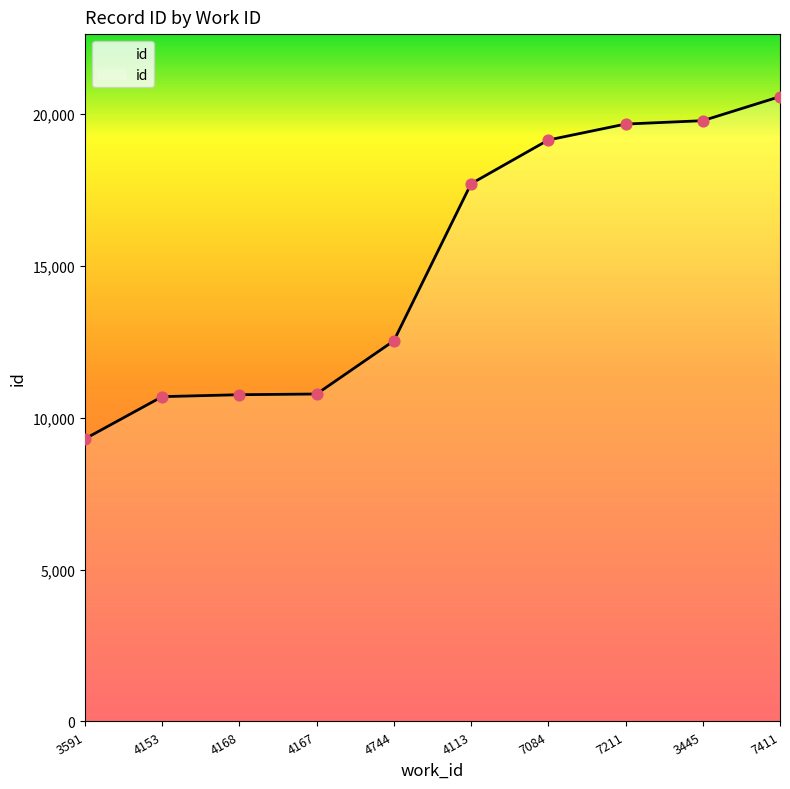

What is the ratio of the value at 4153 to the value at 4167?

1.0